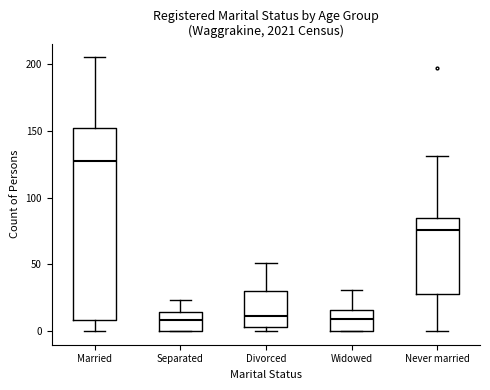

Which box is the tallest, from its lower edge to its upper edge?

Married